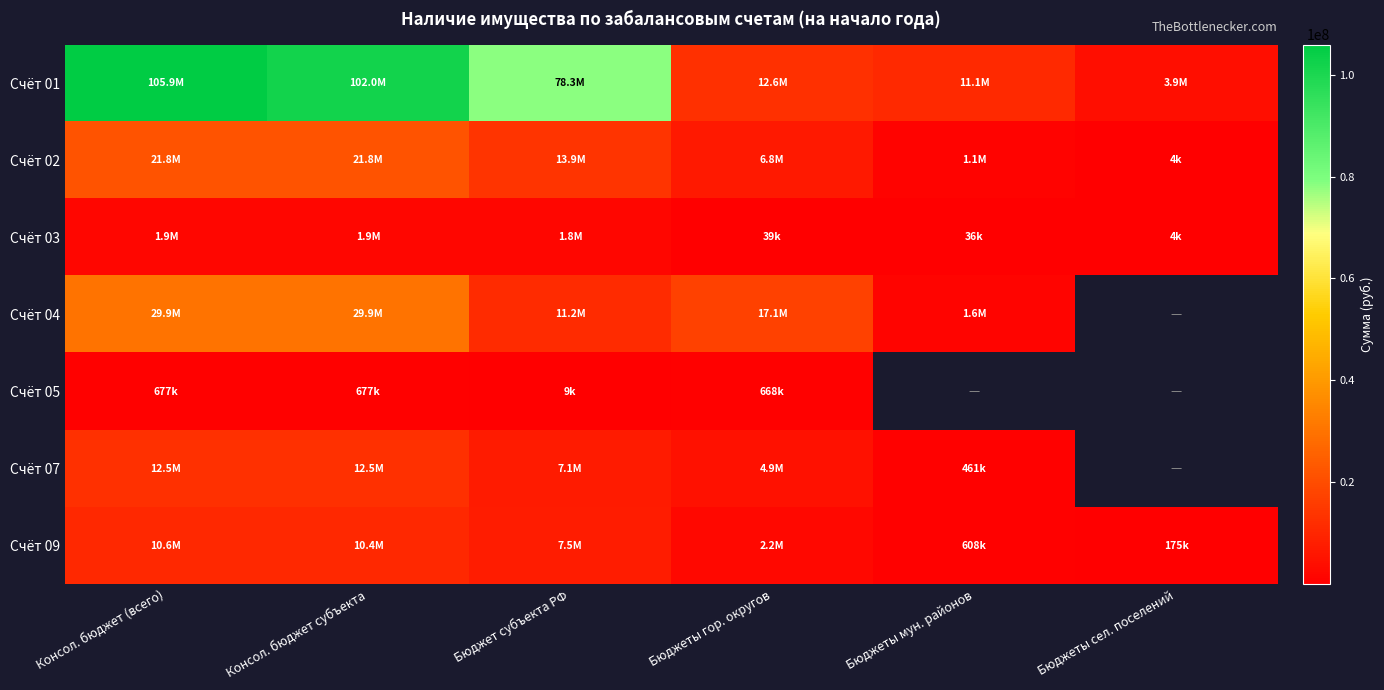

Between Бюджет субъекта РФ and Бюджеты гор. округов, which series saw the biggest shift?

Счёт 01